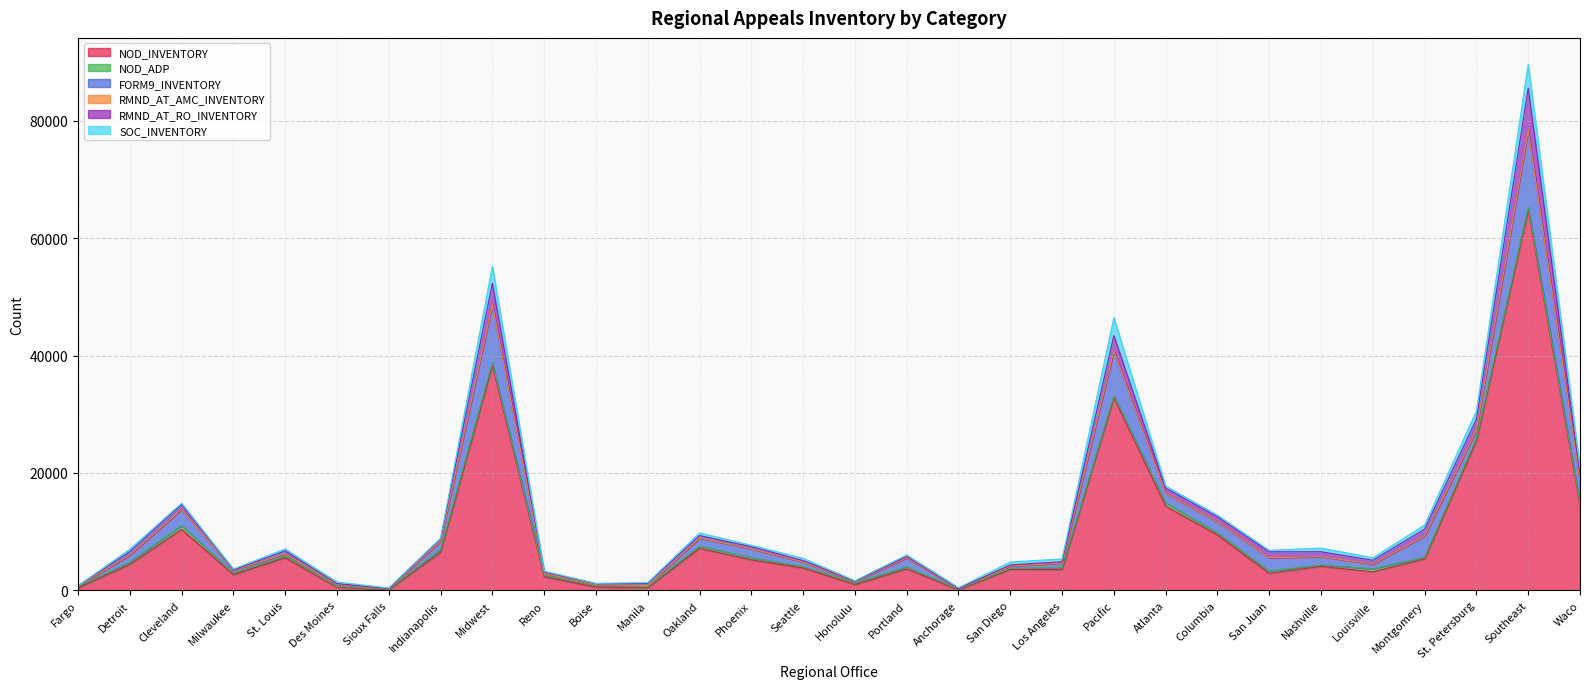

What is the difference between the maximum and minimum values in the SOC_INVENTORY series?

4052